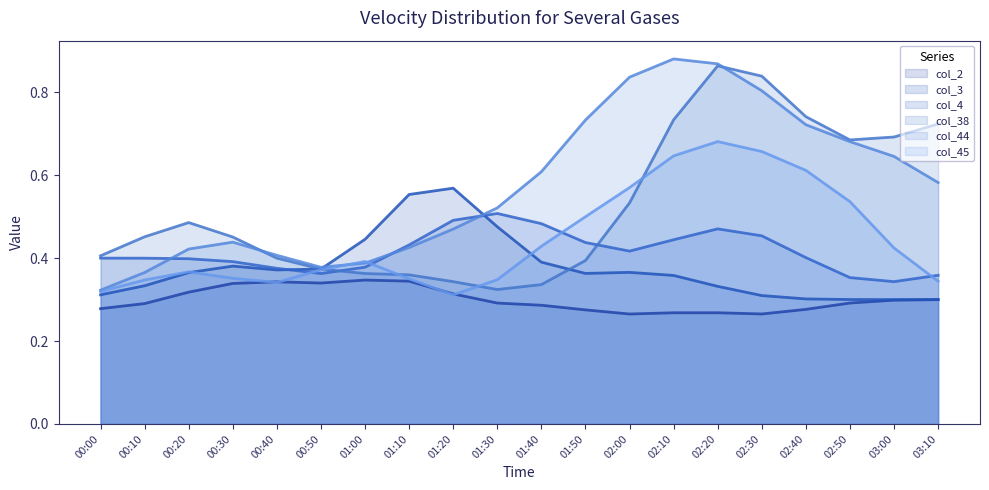

True or false: col_45 has more than 2 interior local peaks.

True